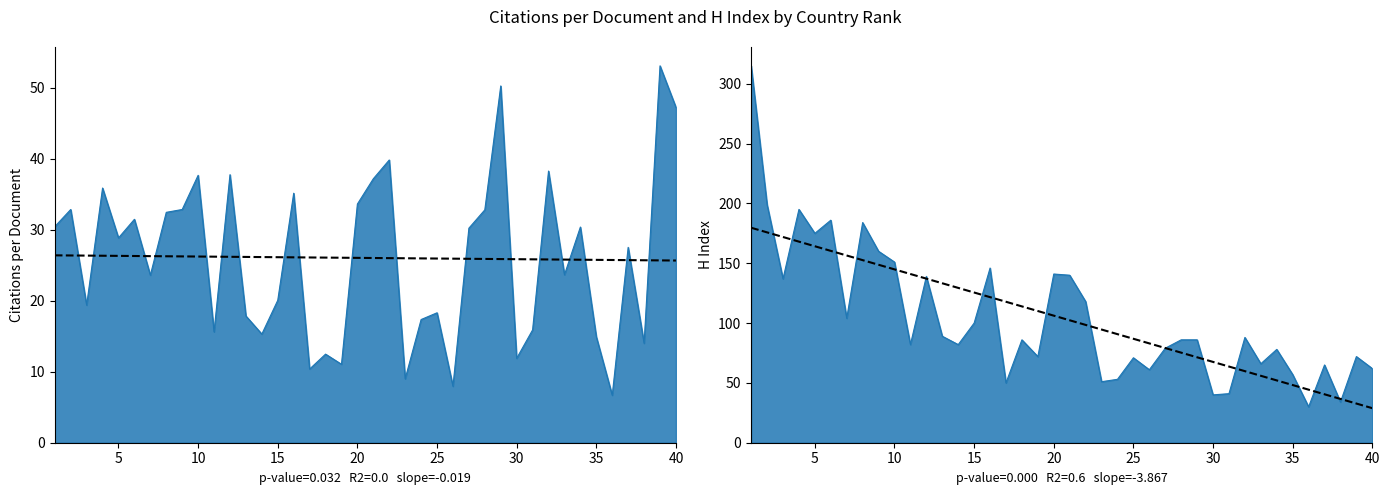

Where is the first local minimum for Citations per document?

3